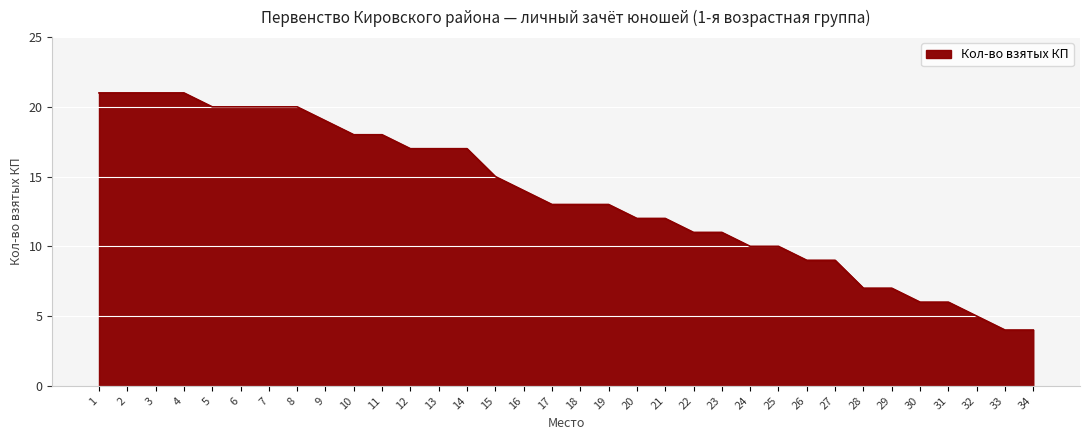

What is the change in value from 18 to 34?

-9